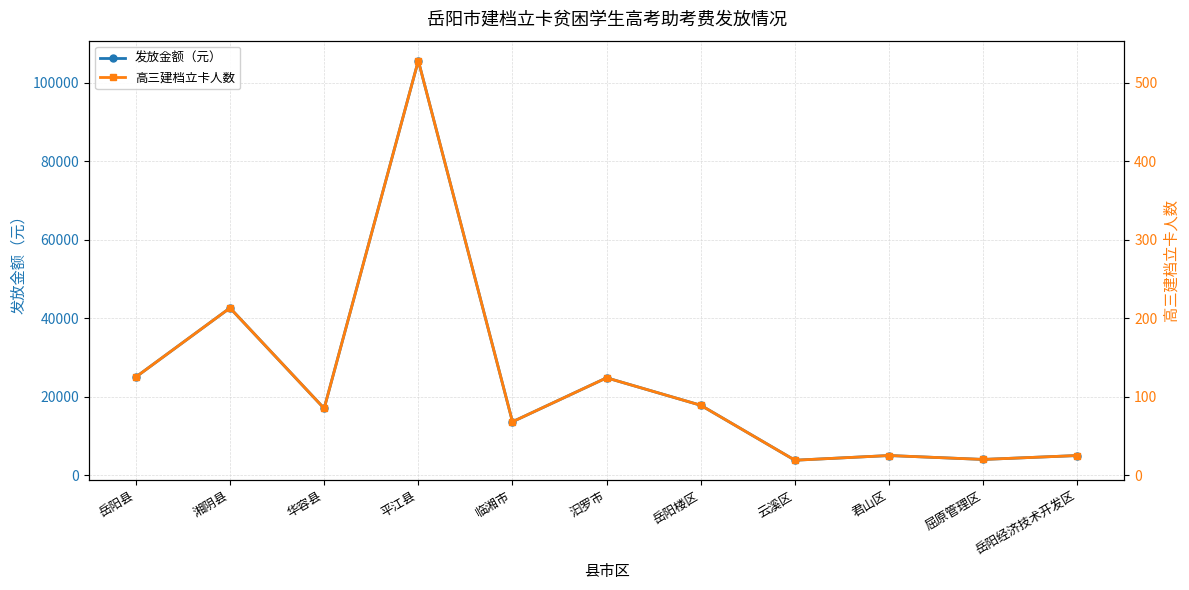

What are all the series names shown in the legend?

发放金额（元）, 高三建档立卡人数